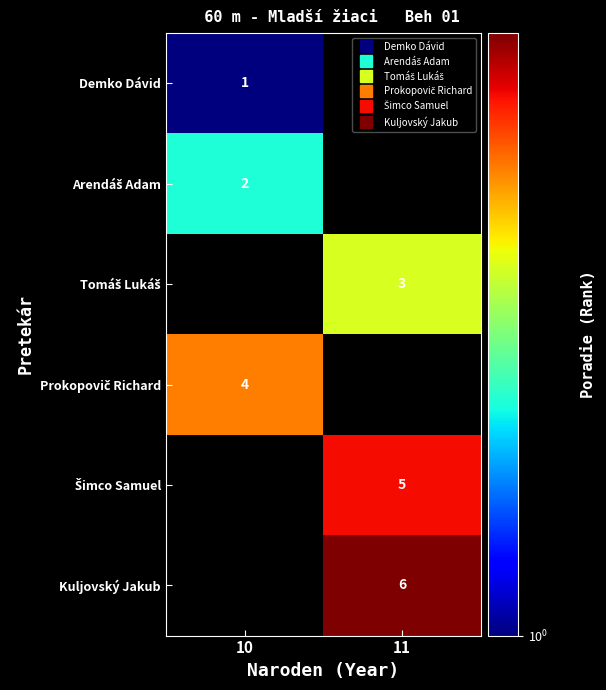

Which series has the widest spread of values?

Demko Dávid